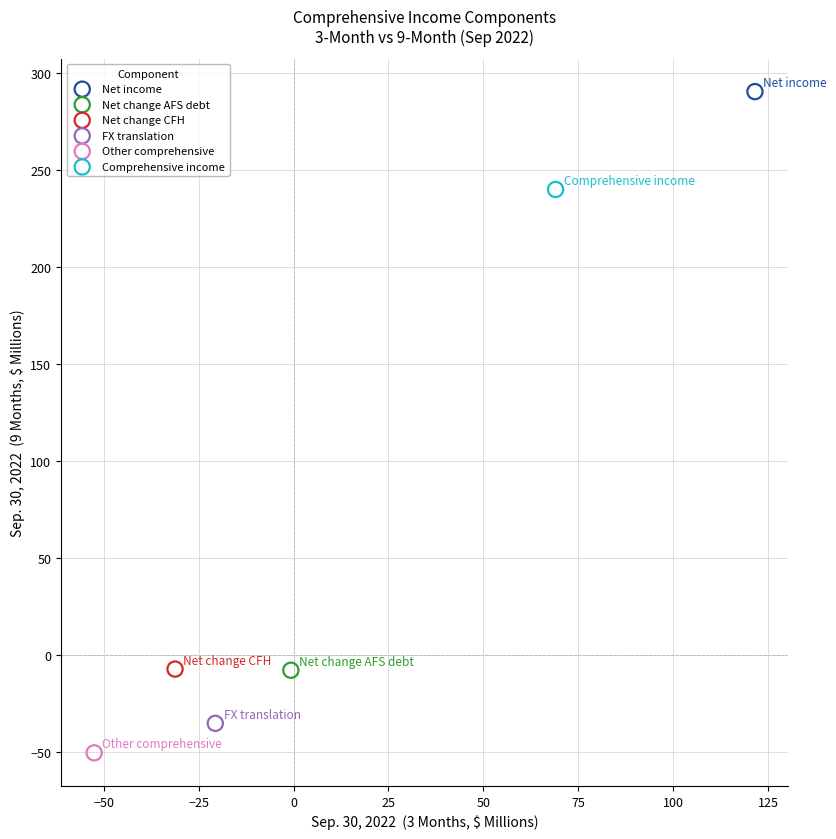

Which series contains the highest Y value?

Net income